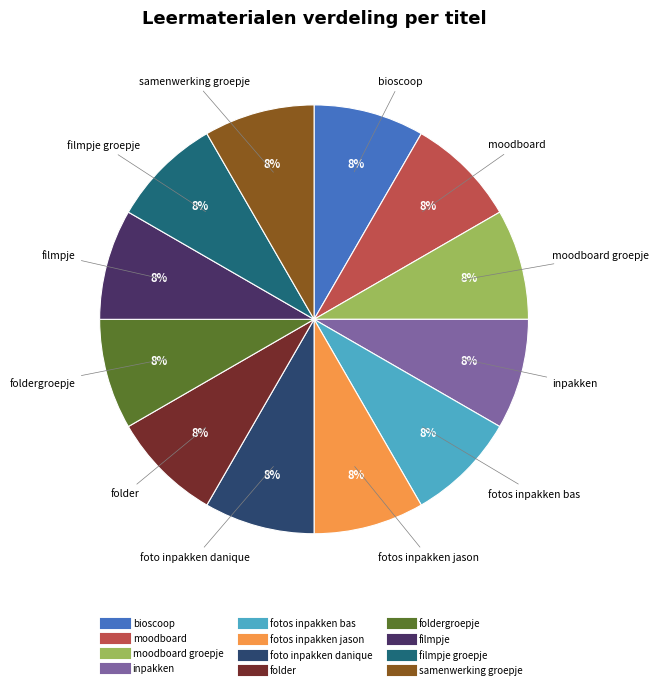

How many segments does this pie chart have?

12